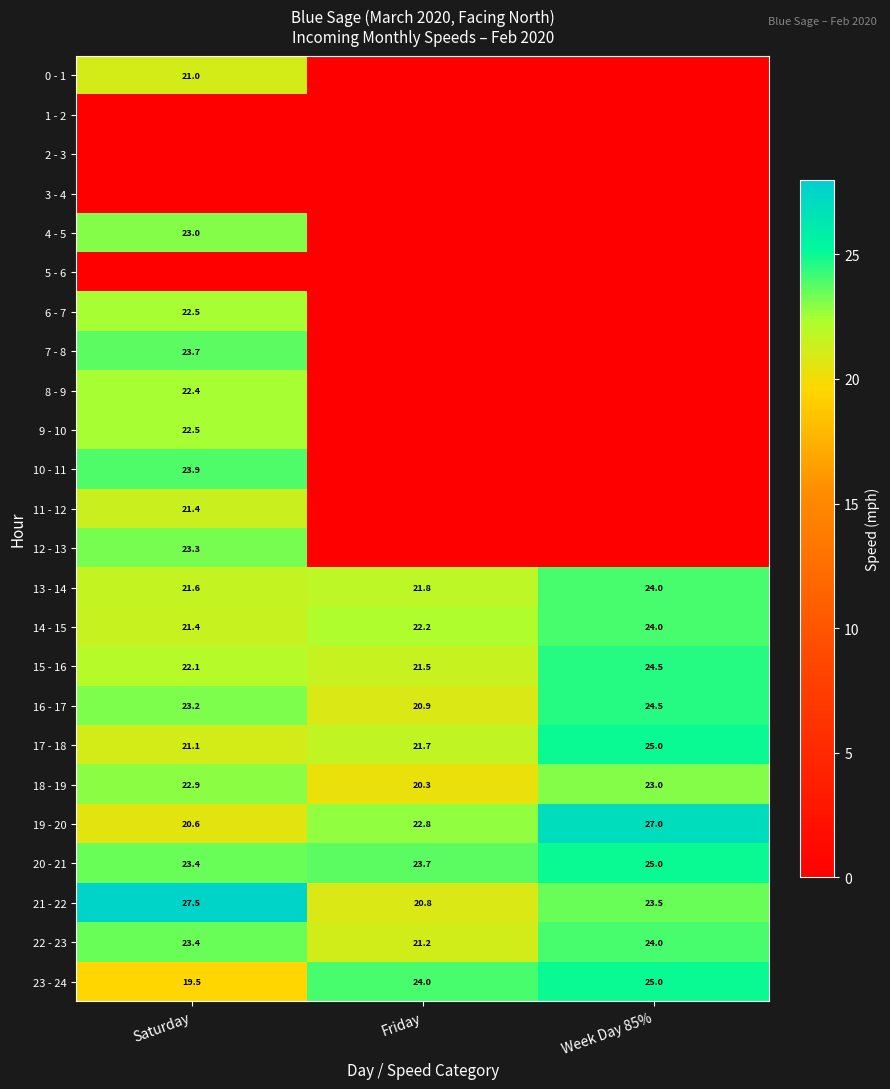

The value of 13 - 14 at Week Day 85% is 24.0. True or false?

True